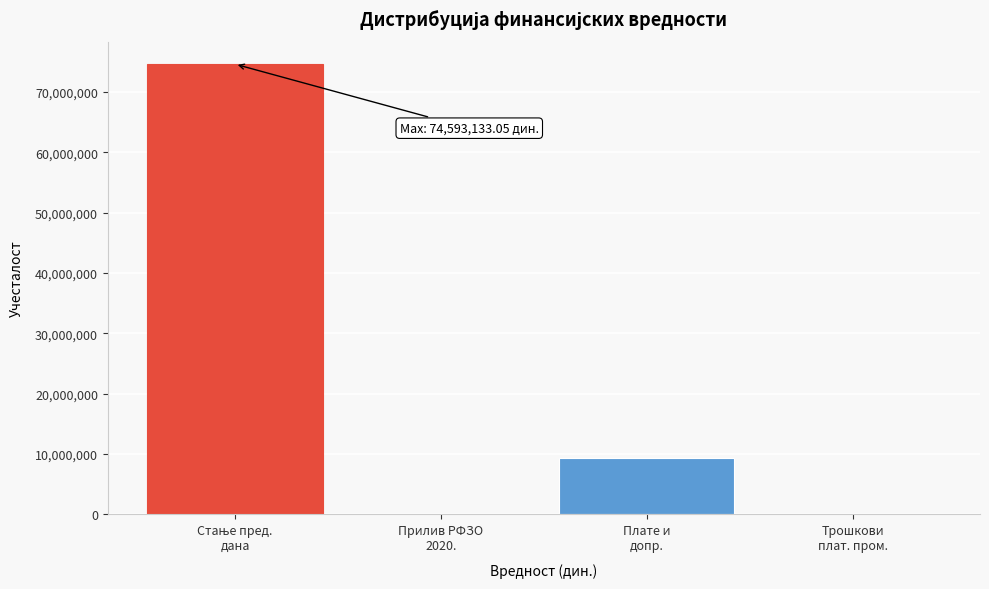

How many values exceed 9342527?

2